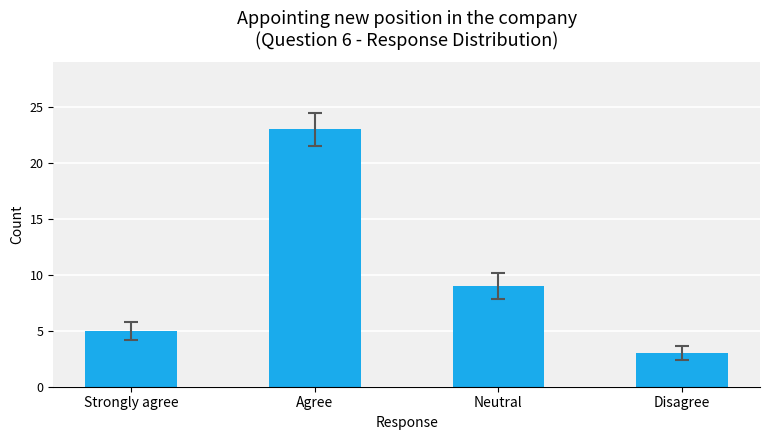

Is it true that the value at Strongly agree is 5?

True